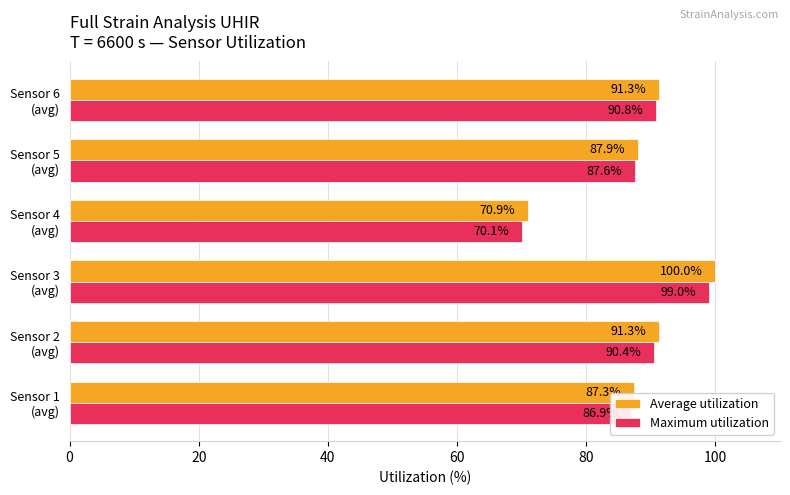

What are all the series names shown in the legend?

Average utilization, Maximum utilization